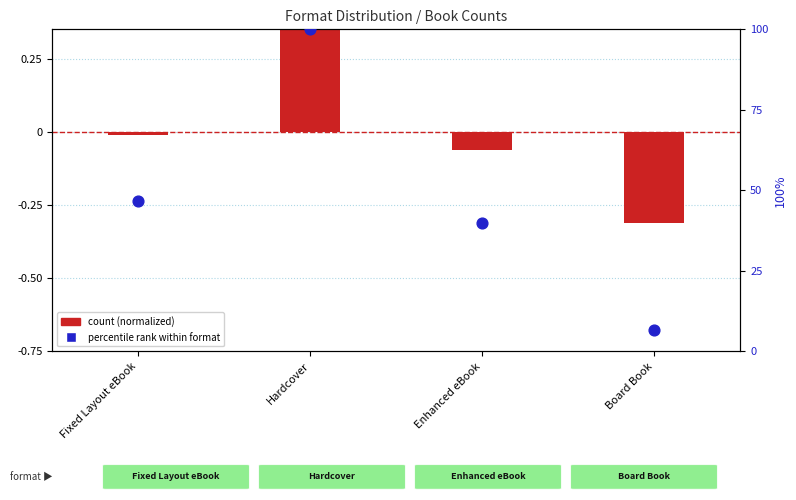

Between Fixed Layout eBook and Board Book, which is larger?

Fixed Layout eBook